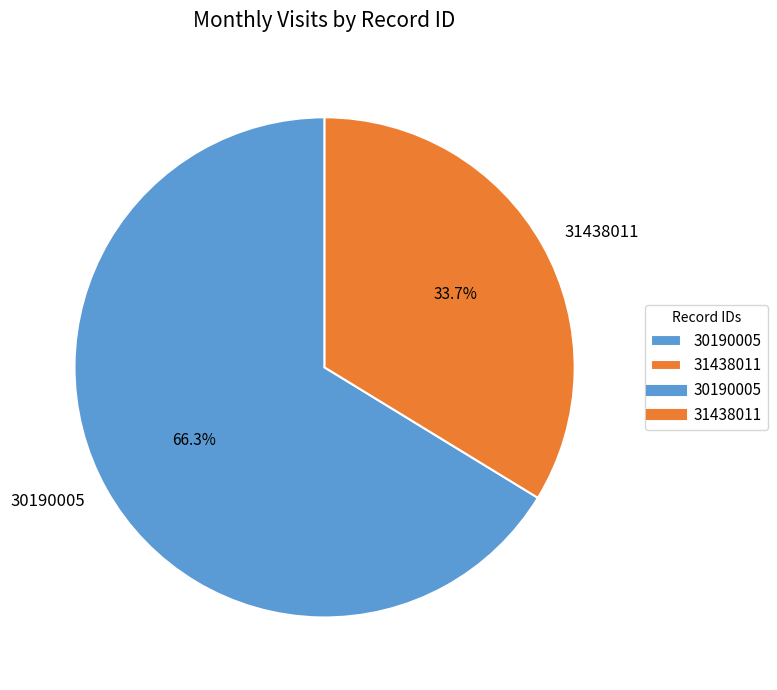

Is it true that 30190005 is 66% of the pie?

True